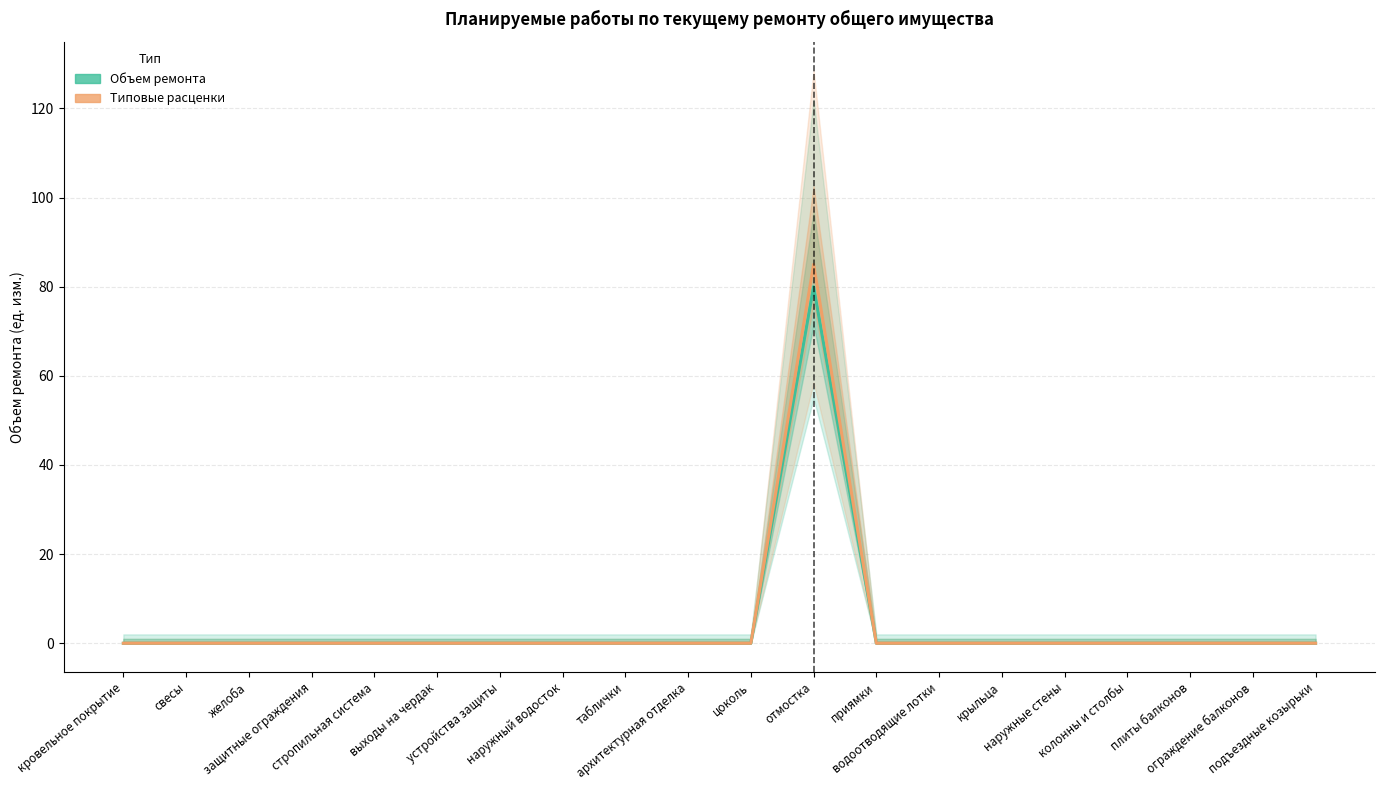

Rank the categories by Типовые расценки value from lowest to highest.

кровельное покрытие, свесы, желоба, защитные ограждения, стропильная система, выходы на чердак, устройства защиты, наружный водосток, таблички, архитектурная отделка, цоколь, приямки, водоотводящие лотки, крыльца, наружные стены, колонны и столбы, плиты балконов, ограждение балконов, подъездные козырьки, отмостка